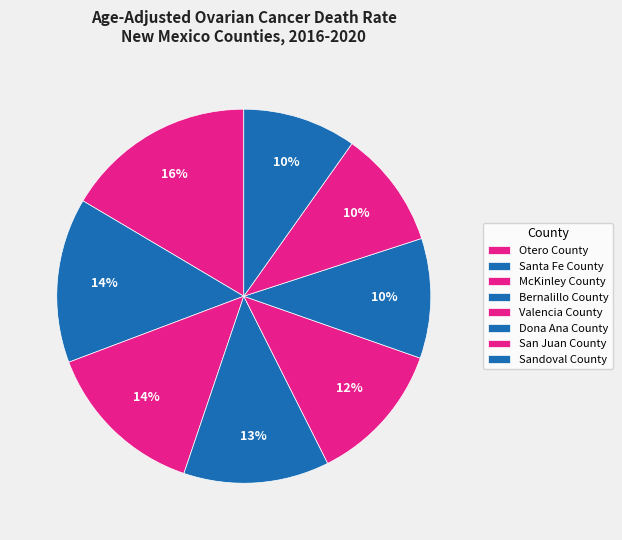

What percentage is the Santa Fe County slice, to the nearest percent?

14%